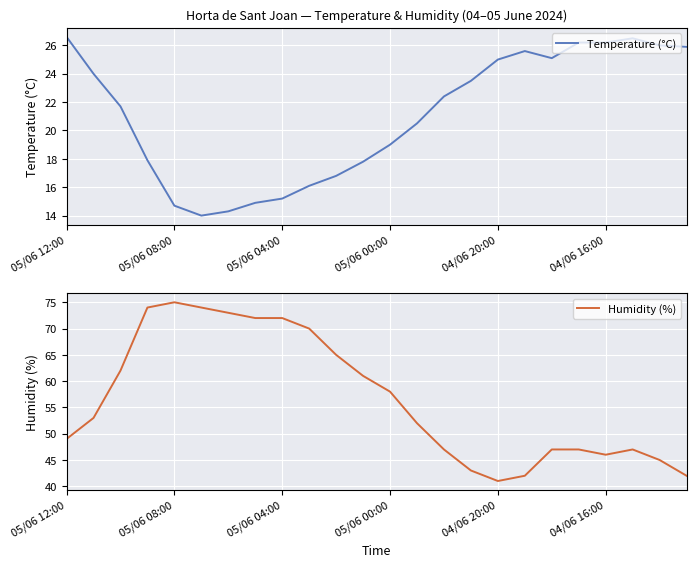

How many interior local peaks does the Humidity (%) series have?

2